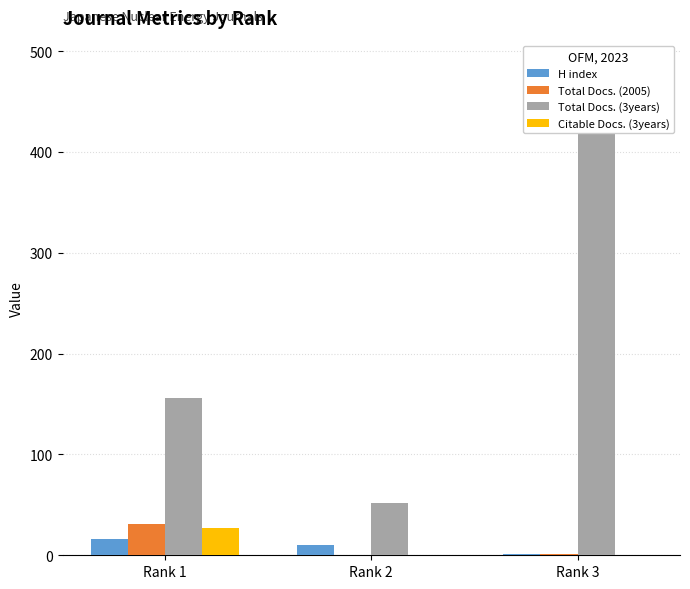

Count the number of data series in this chart.

4